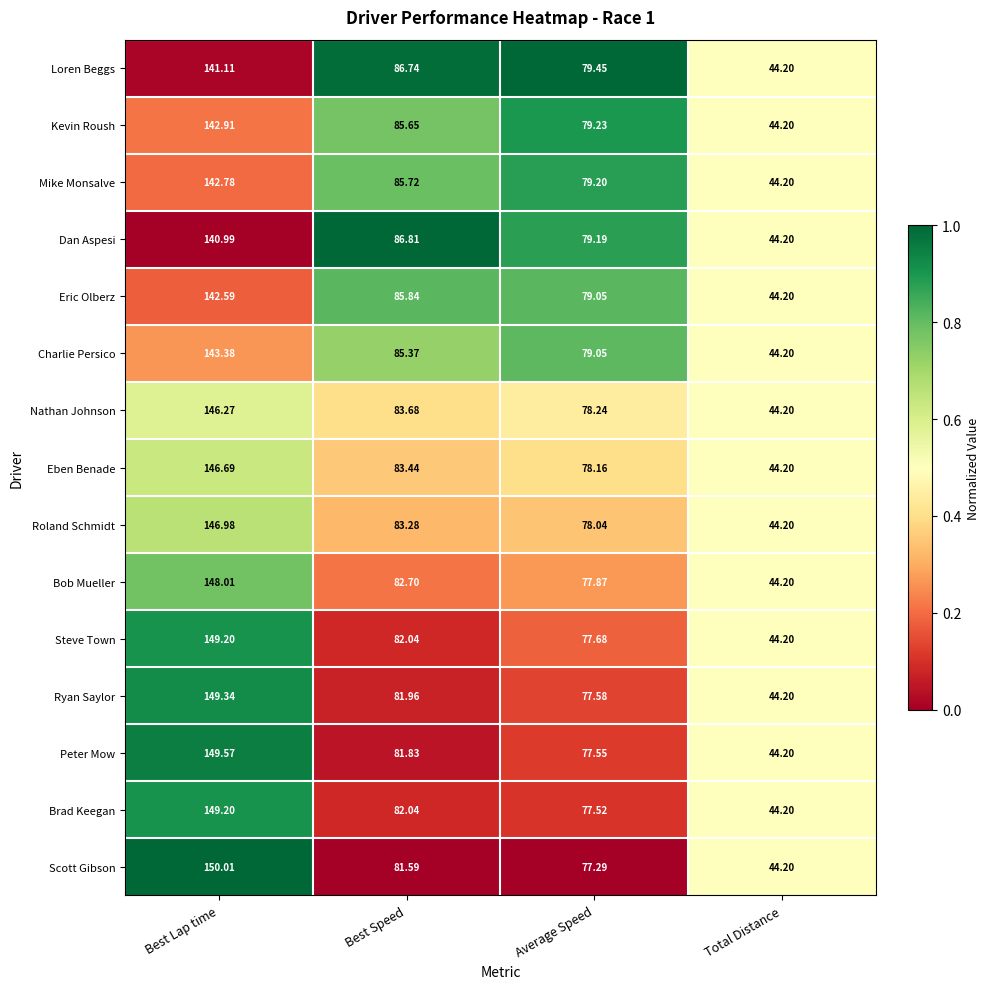

Between Average Speed and Total Distance, which series saw the biggest shift?

Loren Beggs